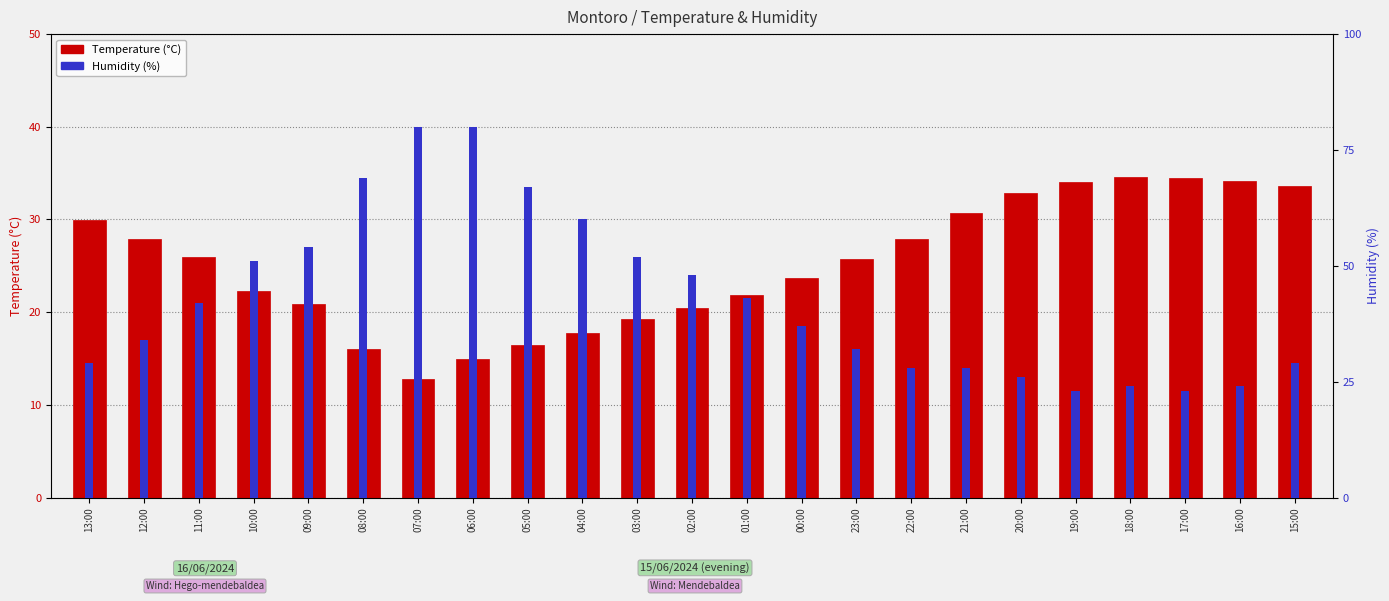

What are all the series names shown in the legend?

Temperature (°C), Humidity (%)